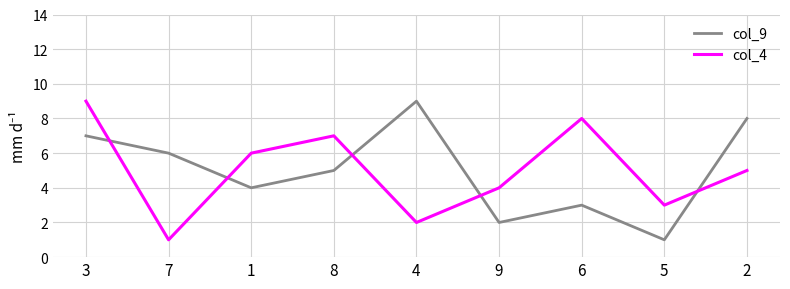

Where is the first local minimum for col_9?

1